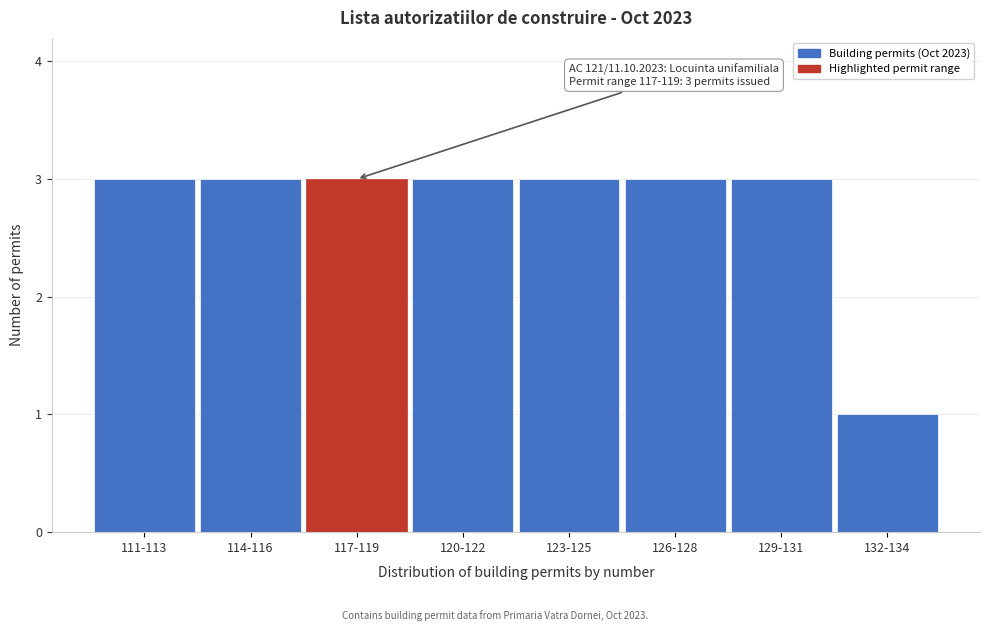

Reading right to left, transcribe all the data shown in this chart.

132-134=1	129-131=3	126-128=3	123-125=3	120-122=3	117-119=3	114-116=3	111-113=3